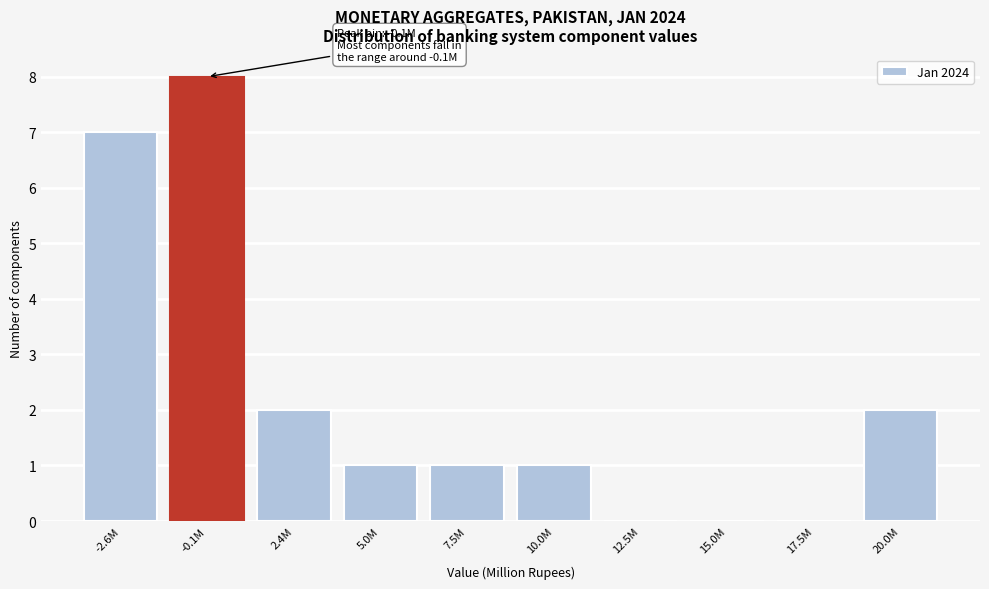

Reading left to right, transcribe all the data shown in this chart.

-2.6M=7	-0.1M=8	2.4M=2	5.0M=1	7.5M=1	10.0M=1	12.5M=0	15.0M=0	17.5M=0	20.0M=2